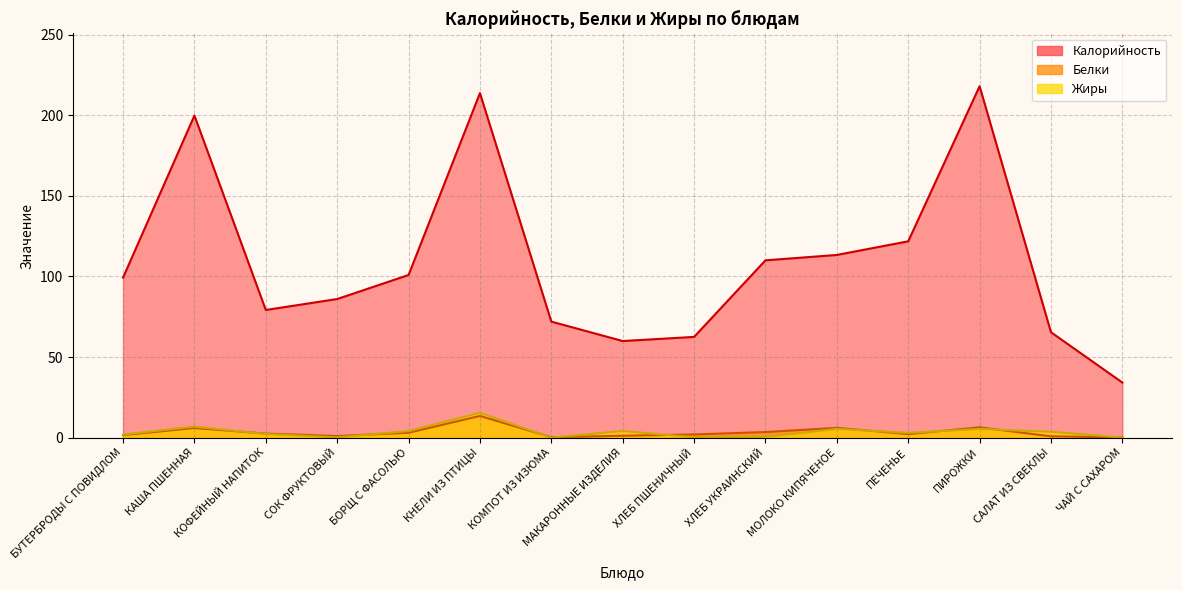

True or false: Белки and Калорийность intersect in this chart.

False